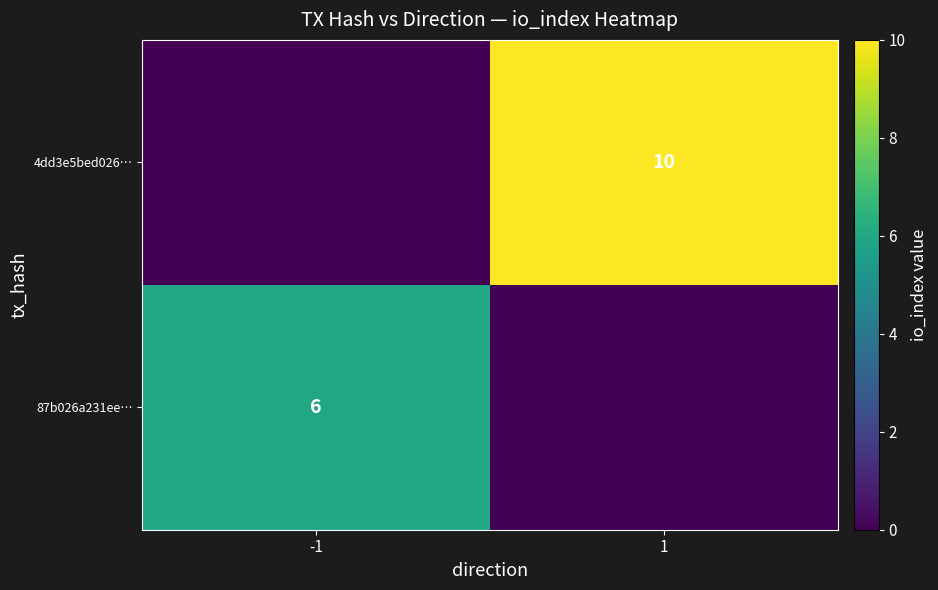

The 4dd3e5bed026… series shows 10 at 1. True or false?

True